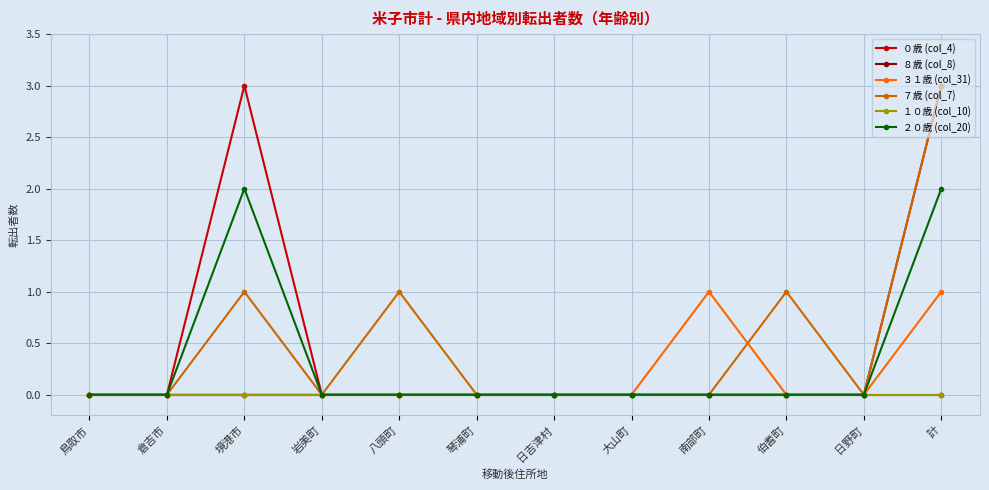

True or false: ７歳 (col_7) and ８歳 (col_8) intersect in this chart.

False